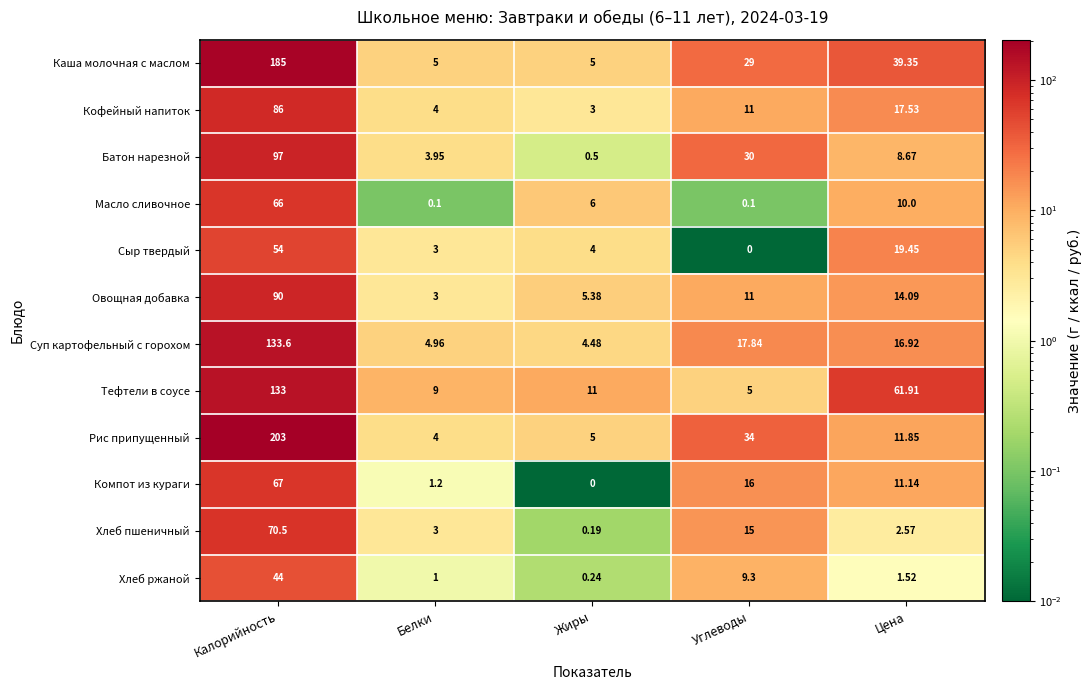

At which category does the chart reach its peak across all series?

Калорийность